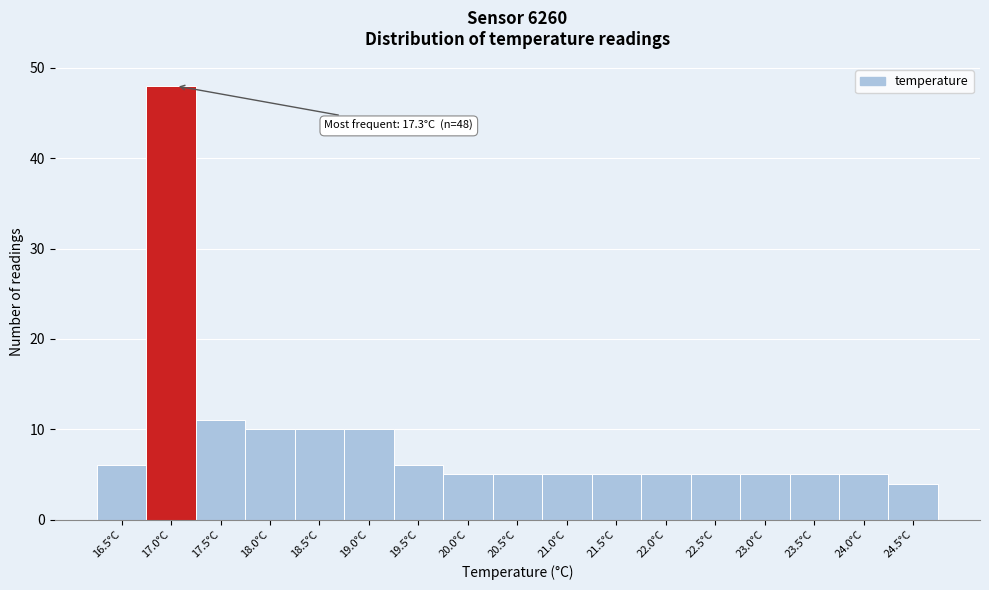

Reading right to left, what are all the values shown in this chart?

24.5°C=4	24.0°C=5	23.5°C=5	23.0°C=5	22.5°C=5	22.0°C=5	21.5°C=5	21.0°C=5	20.5°C=5	20.0°C=5	19.5°C=6	19.0°C=10	18.5°C=10	18.0°C=10	17.5°C=11	17.0°C=48	16.5°C=6